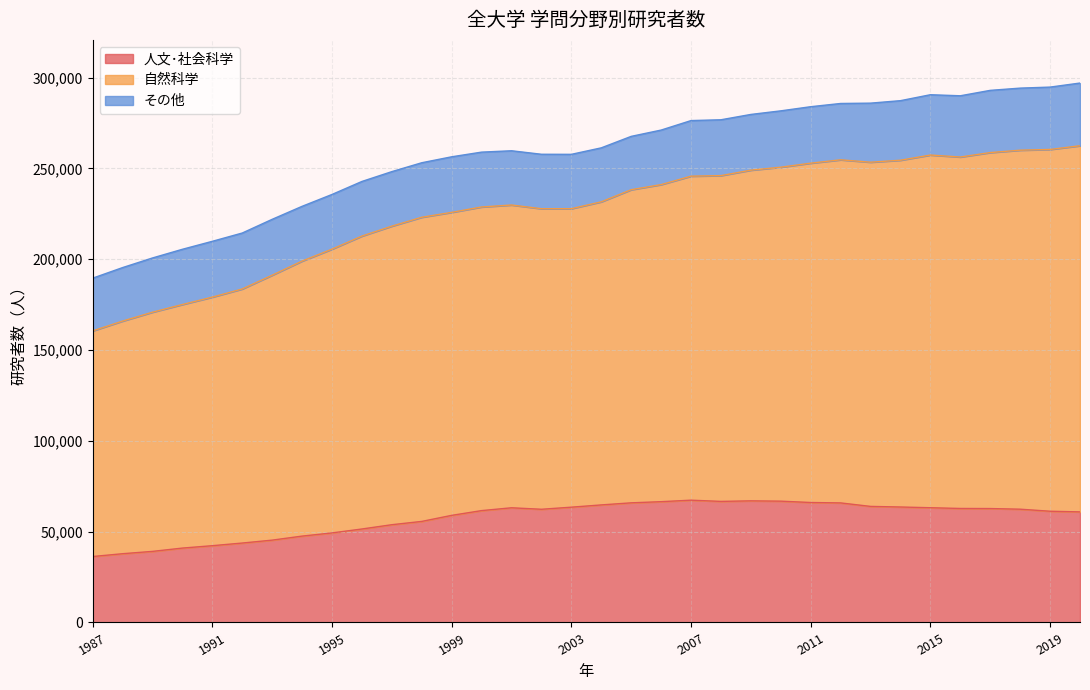

True or false: 人文･社会科学 and 自然科学 intersect in this chart.

False